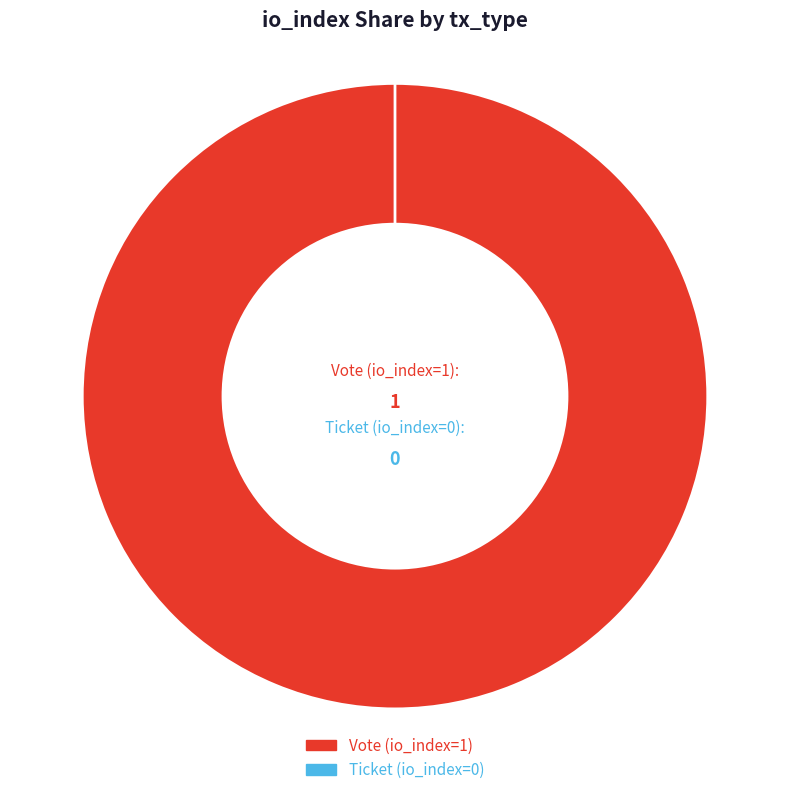

What is the change in value from Vote (io_index=1) to Ticket (io_index=0)?

-1